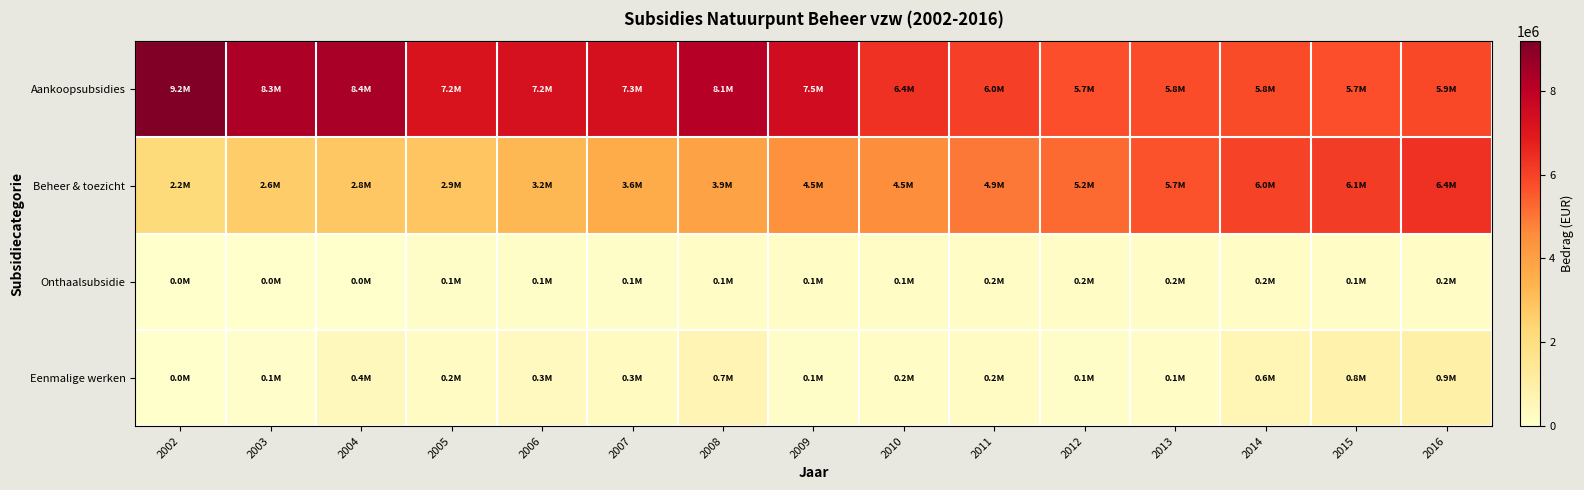

Which series has the largest total across all categories?

Aankoopsubsidies